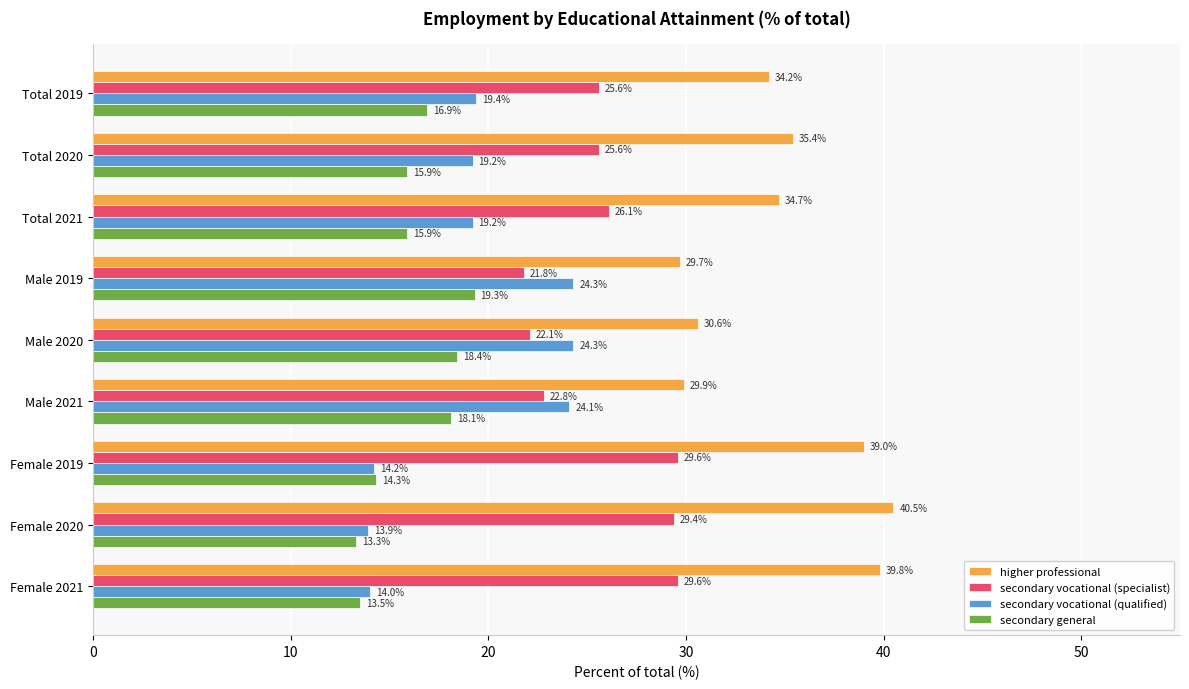

Which series has the largest total across all categories?

higher professional